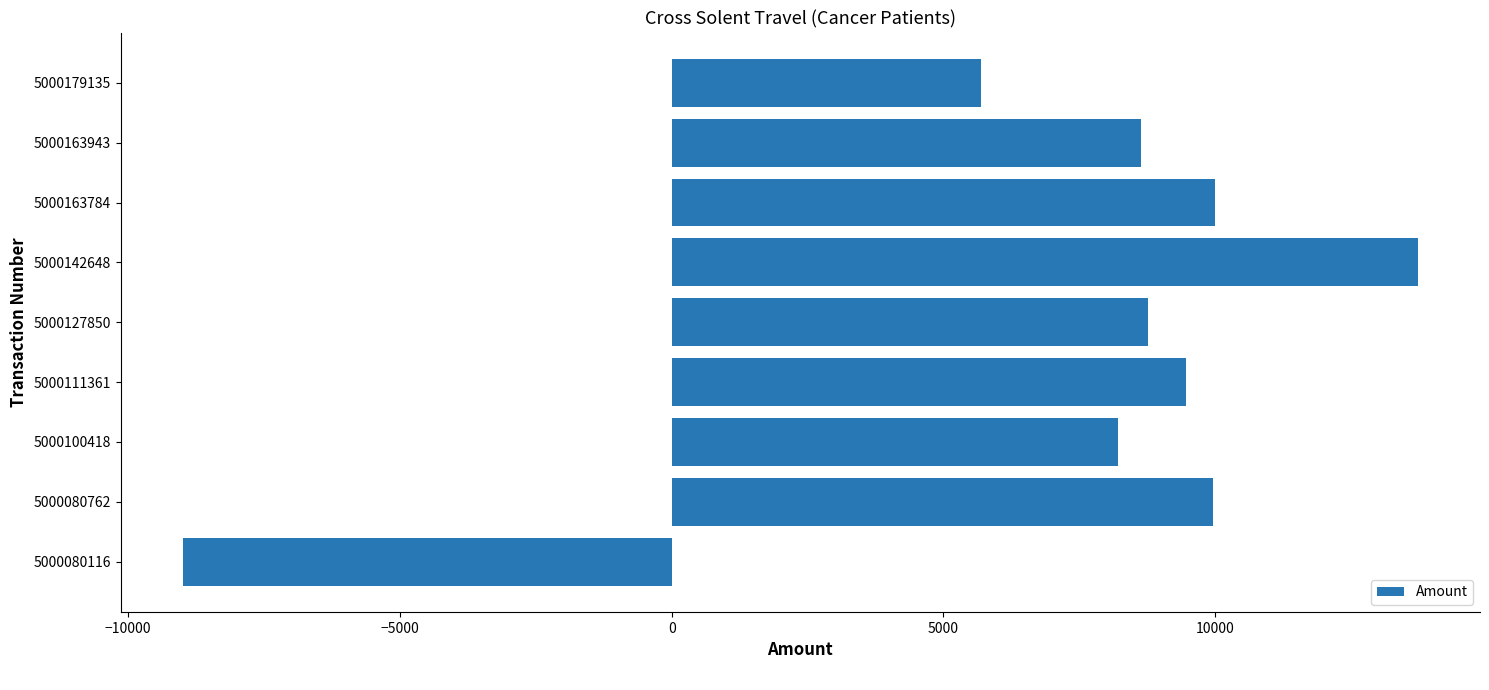

Which category has the lowest value across all series?

5000080116